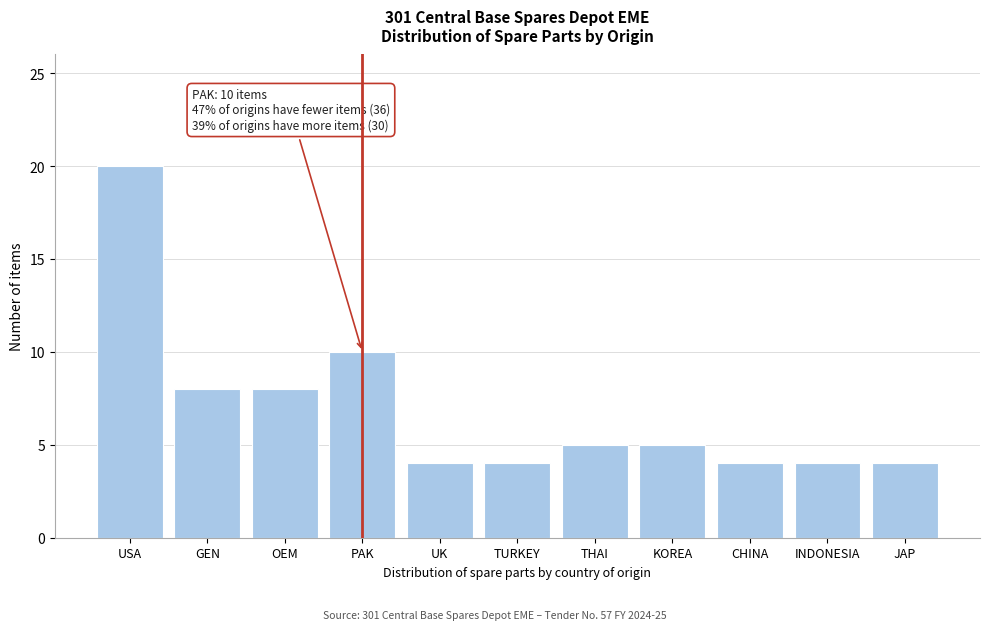

Reading right to left, transcribe all the data shown in this chart.

JAP=4	INDONESIA=4	CHINA=4	KOREA=5	THAI=5	TURKEY=4	UK=4	PAK=10	OEM=8	GEN=8	USA=20